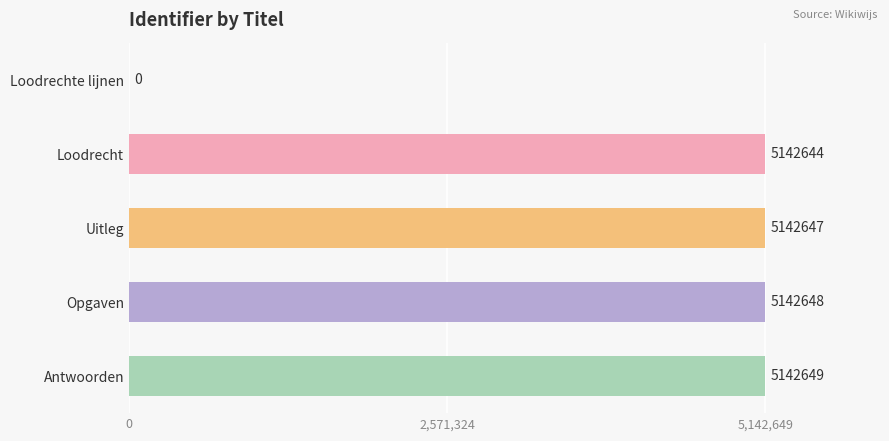

How many values are above zero?

4